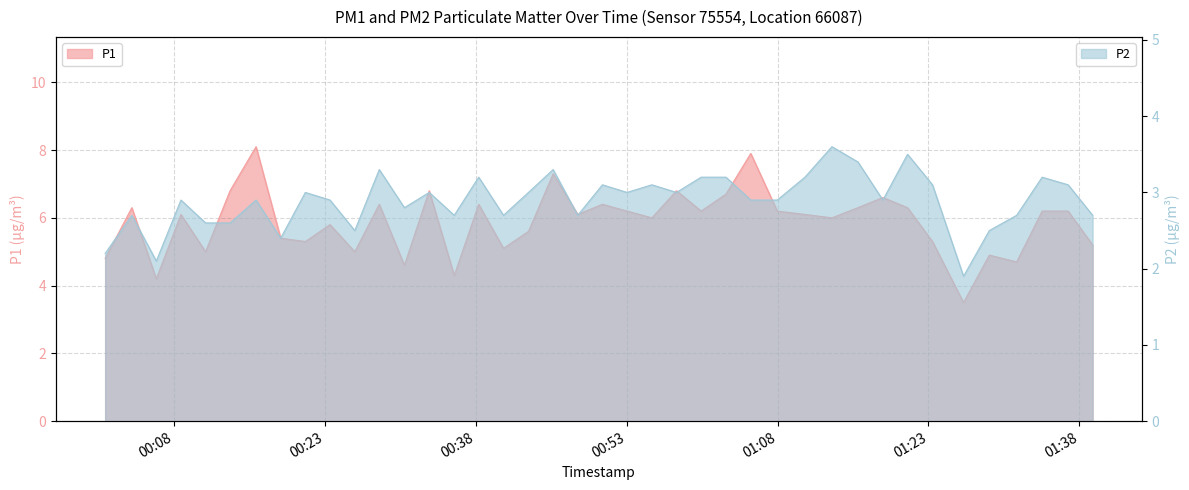

What is the minimum value shown in the chart?

1.9